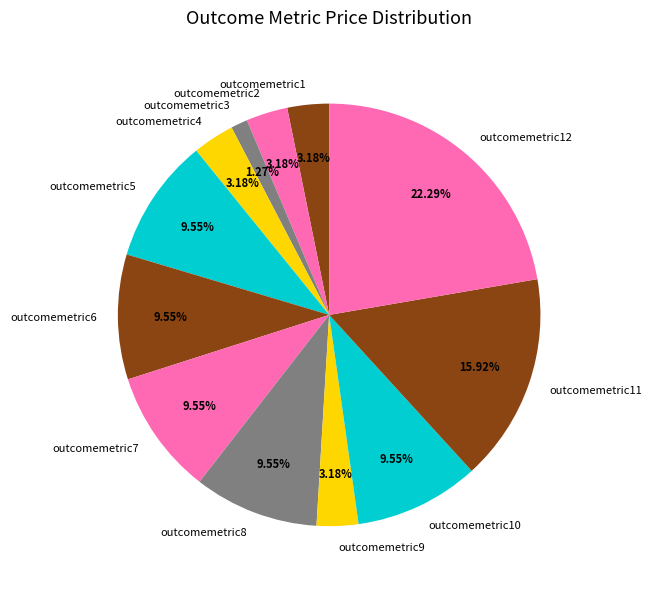

Which category has the biggest portion of the pie?

outcomemetric12